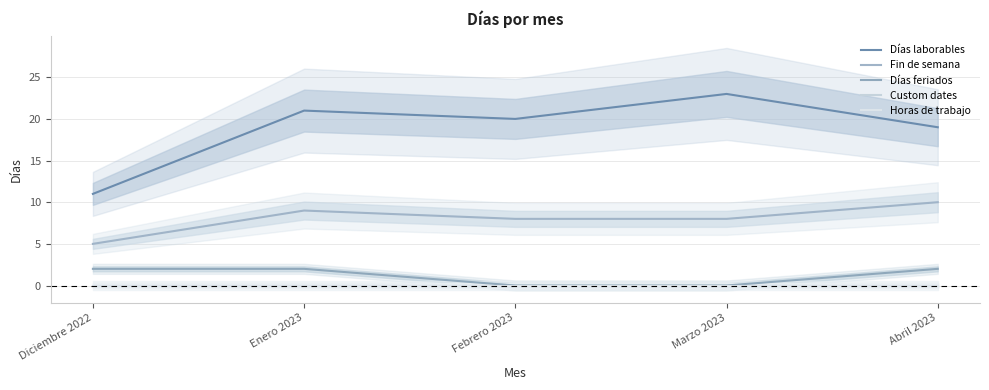

What is the label of the 1st point from the right?

Abril 2023